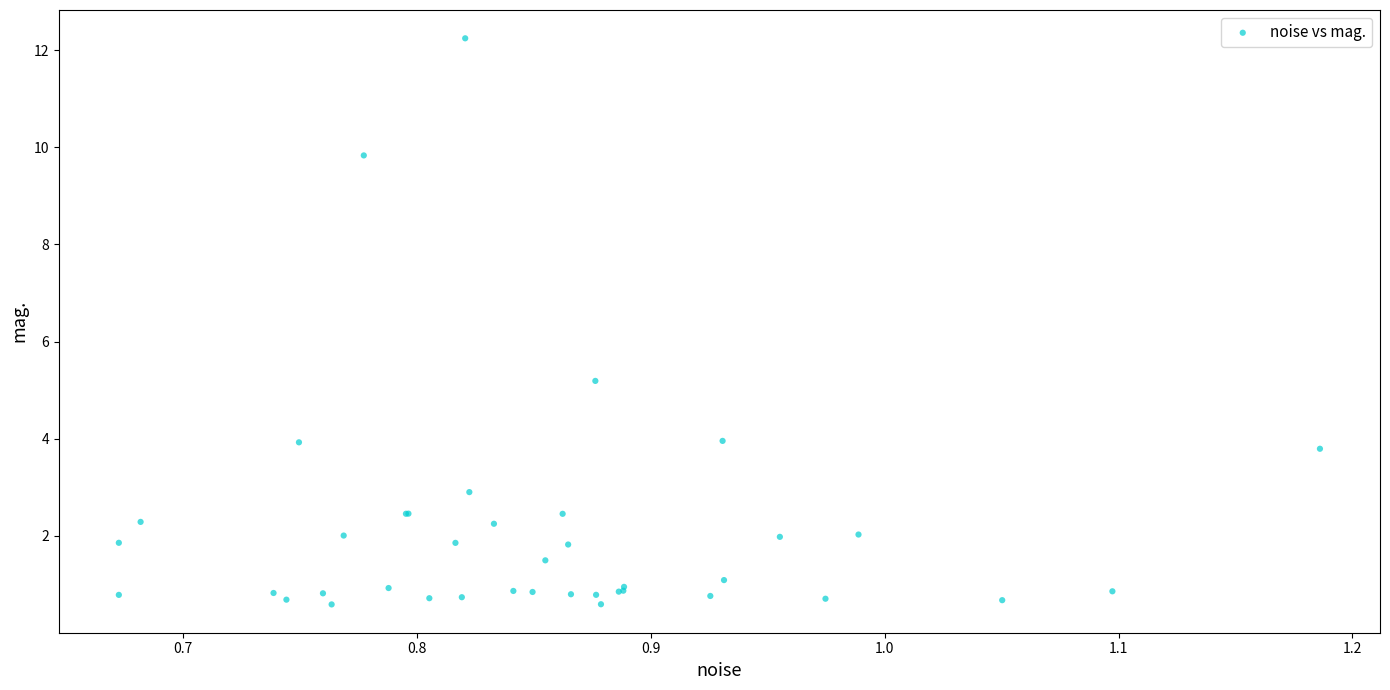

What Y value in the scatter plot is closest to 6?

5.2